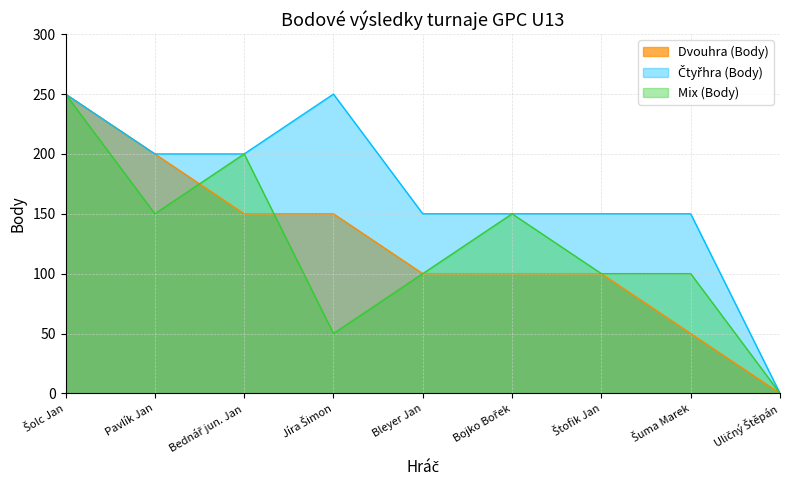

Is it true that Mix (Body) equals -101 at Uličný Štěpán?

False